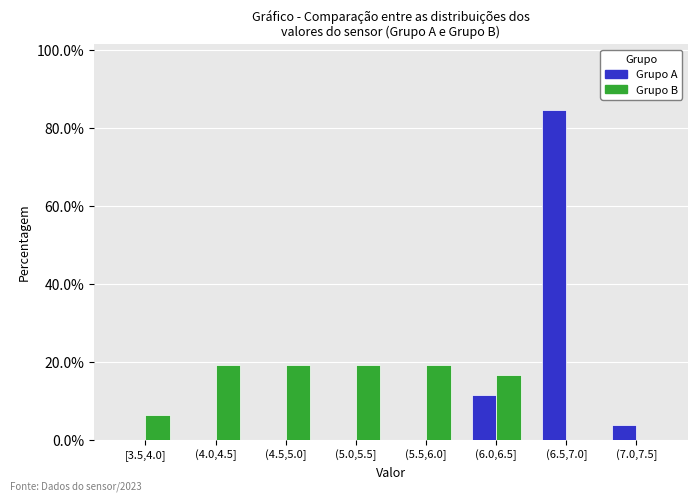

Reading left to right, transcribe all the data shown in this chart.

Grupo A: [3.5,4.0]=0.0	(4.0,4.5]=0.0	(4.5,5.0]=0.0	(5.0,5.5]=0.0	(5.5,6.0]=0.0	(6.0,6.5]=11.5	(6.5,7.0]=84.6	(7.0,7.5]=3.8
Grupo B: [3.5,4.0]=6.4	(4.0,4.5]=19.2	(4.5,5.0]=19.2	(5.0,5.5]=19.2	(5.5,6.0]=19.2	(6.0,6.5]=16.7	(6.5,7.0]=0.0	(7.0,7.5]=0.0